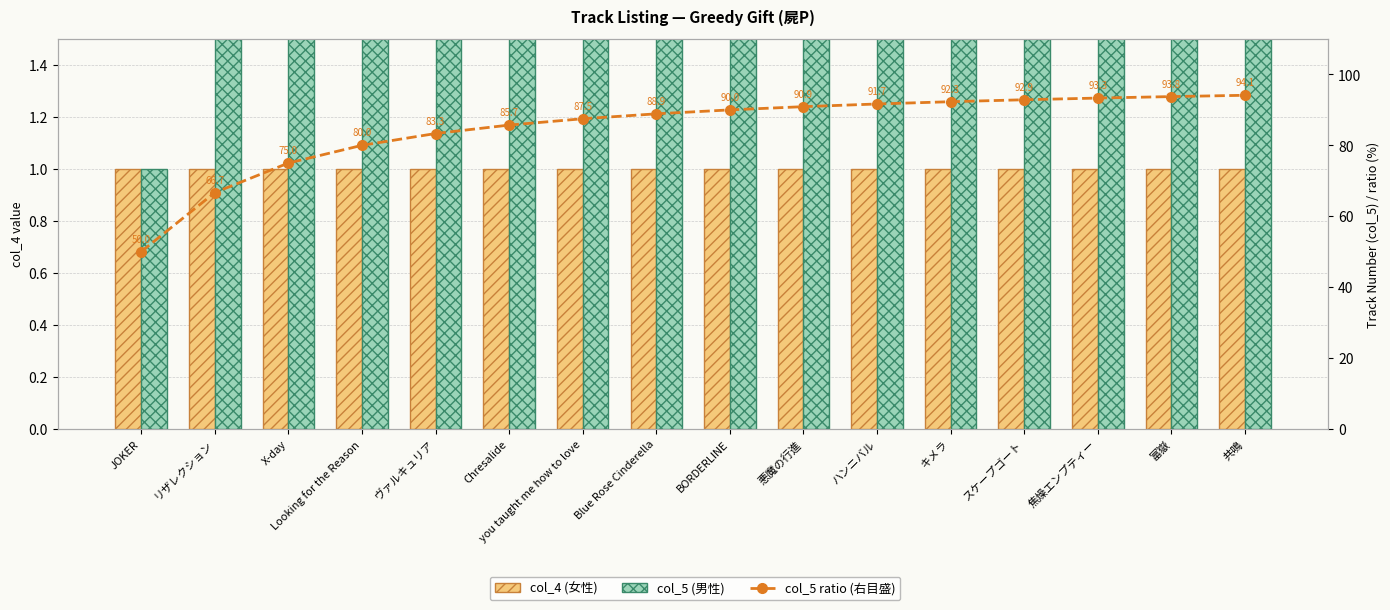

What is the label of the 11th bar from the left?

ハンニバル